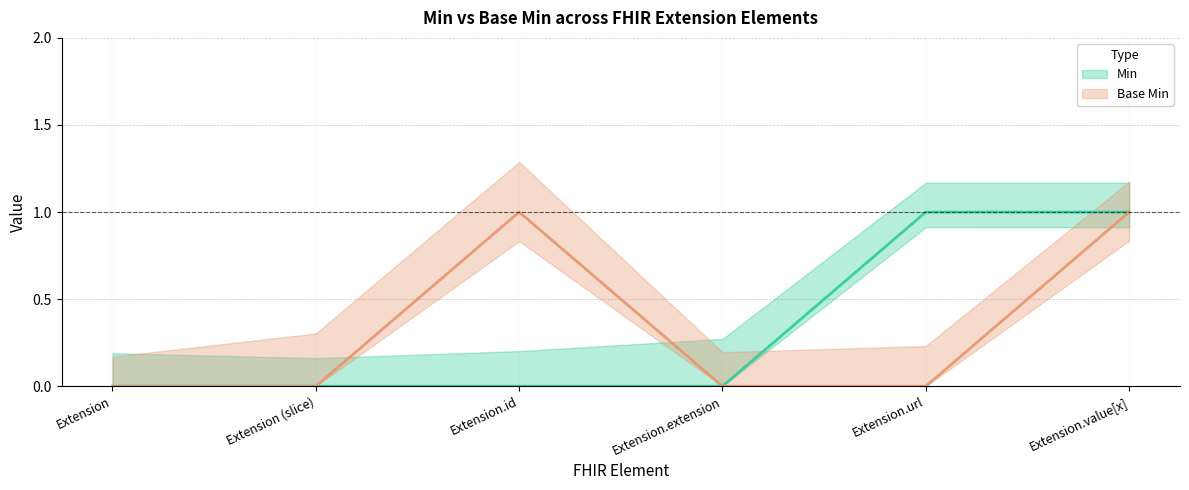

Is it true that Base Min equals 1 at Extension.value[x]?

True